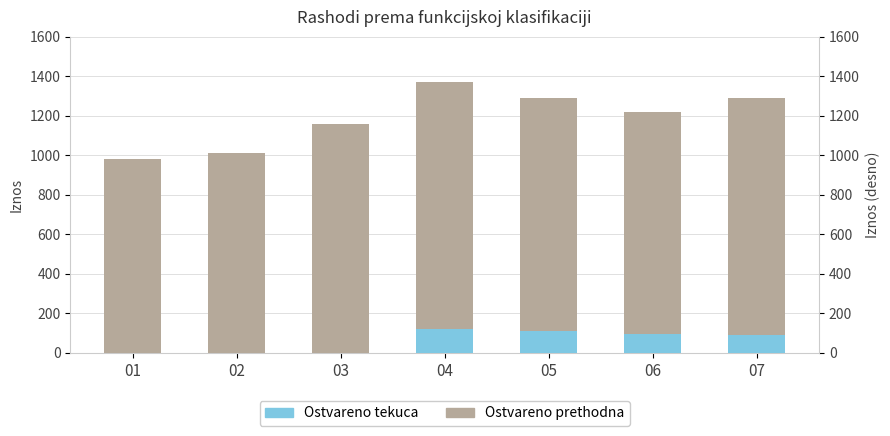

At which category is the sum across all series the highest?

04